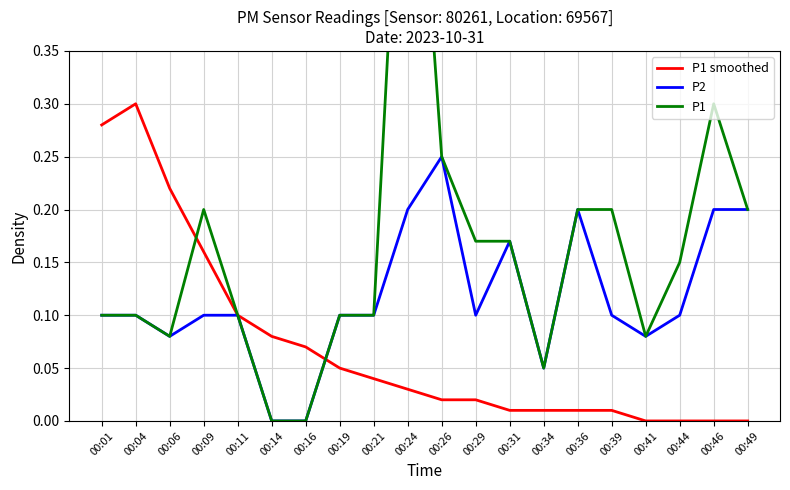

How many P2 values are between 0 and 1?

20